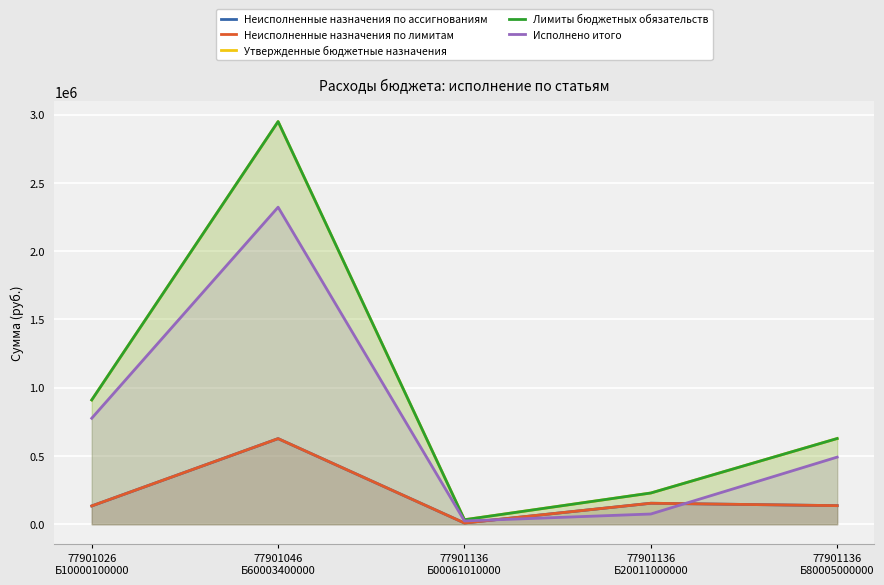

Does the chart display data point markers on the line(s)?

No